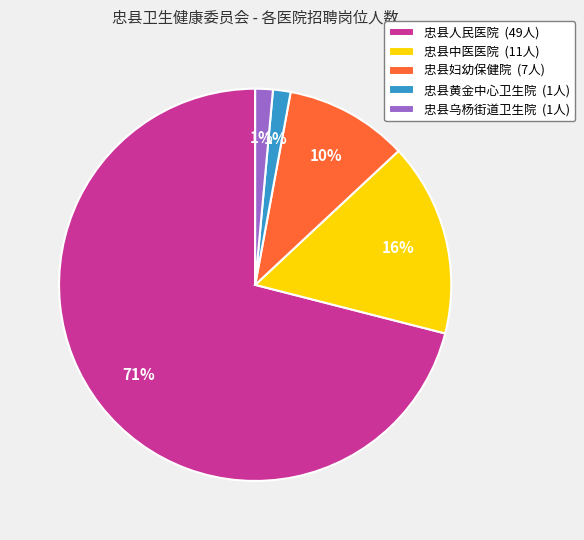

Is it true that 忠县黄金中心卫生院 is 1% of the pie?

True